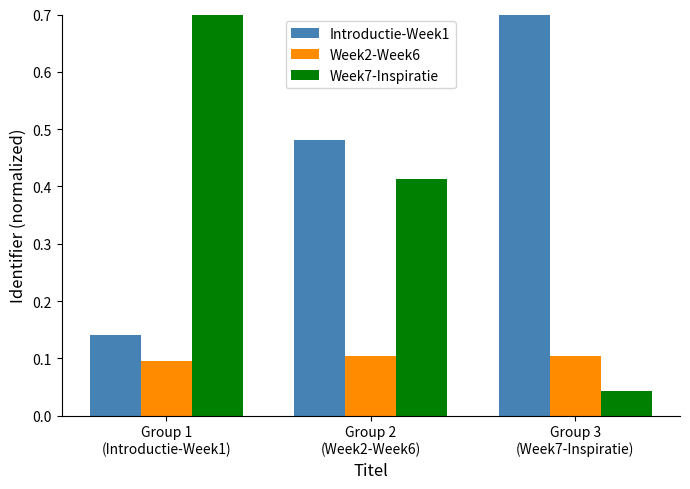

Is the value of Week2-Week6 at Group 1
(Introductie-Week1) greater than the value of Introductie-Week1 at Group 2
(Week2-Week6)?

No